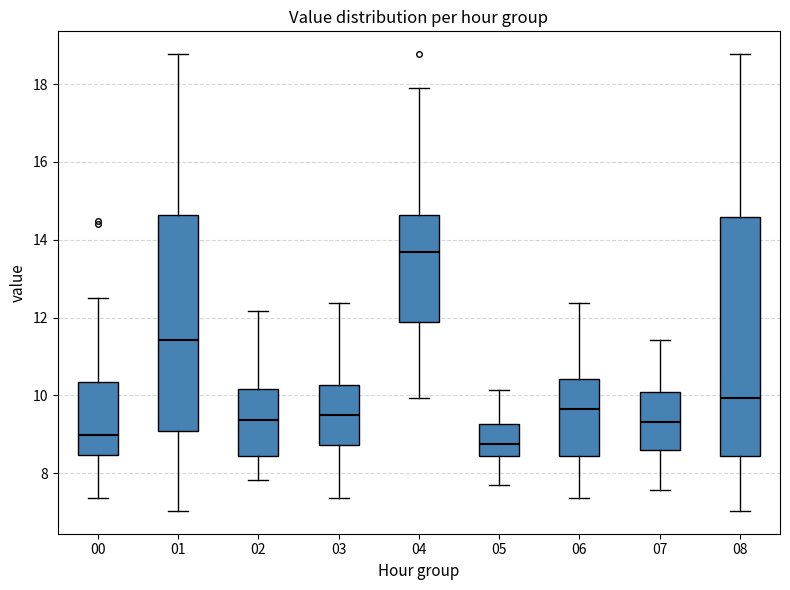

Comparing the boxes themselves (not the whiskers), which one is the tallest?

08